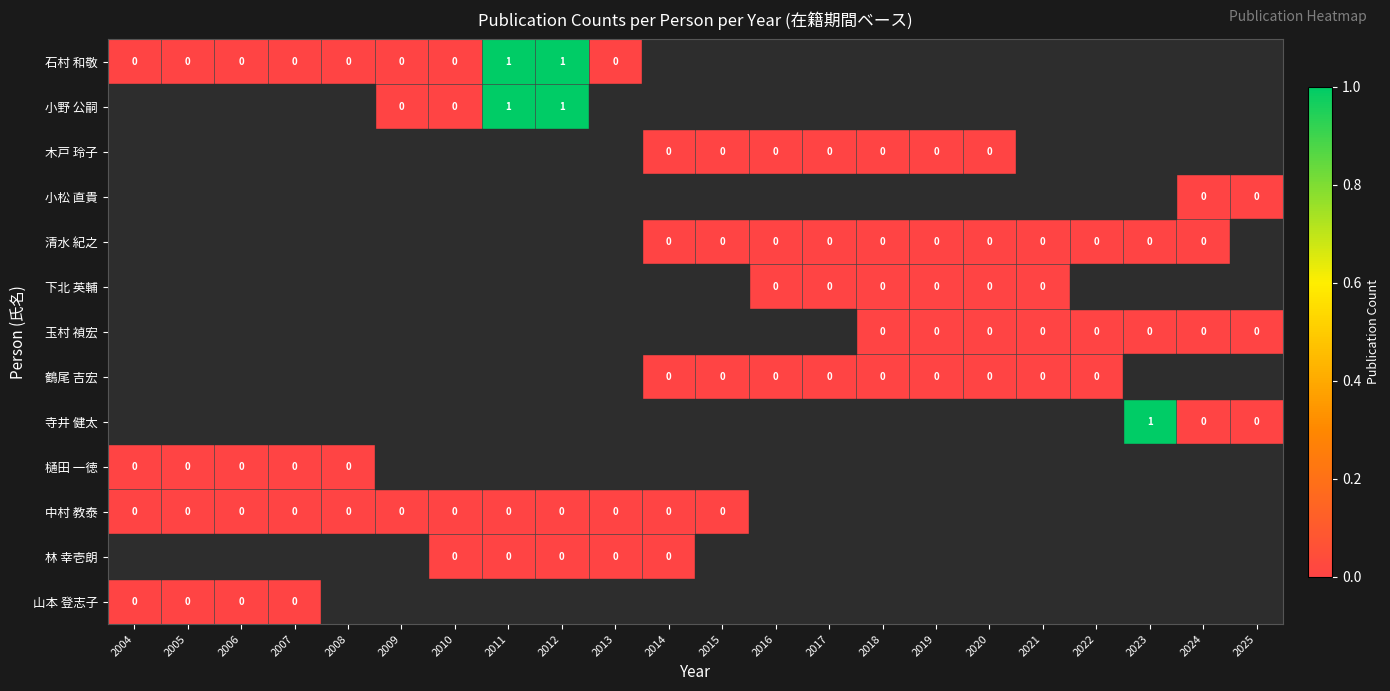

Which series has the largest range (max minus min)?

石村 和敬